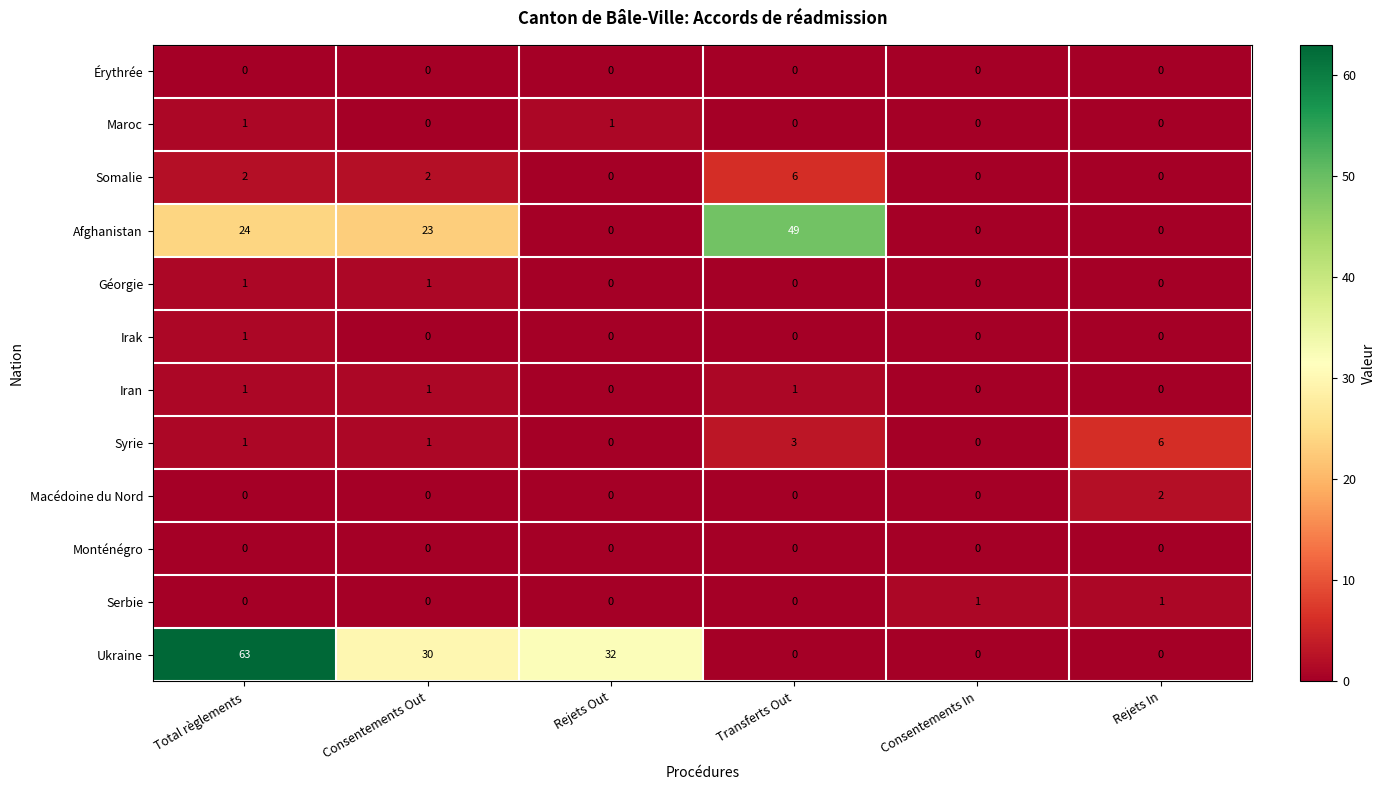

What is the total value across all series at Consentements In?

1